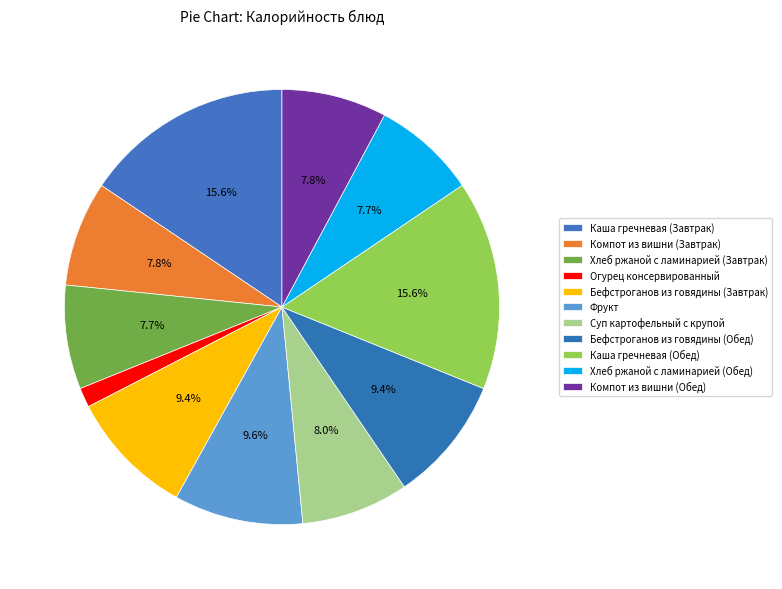

The Фрукт slice represents 10% of the pie. True or false?

True